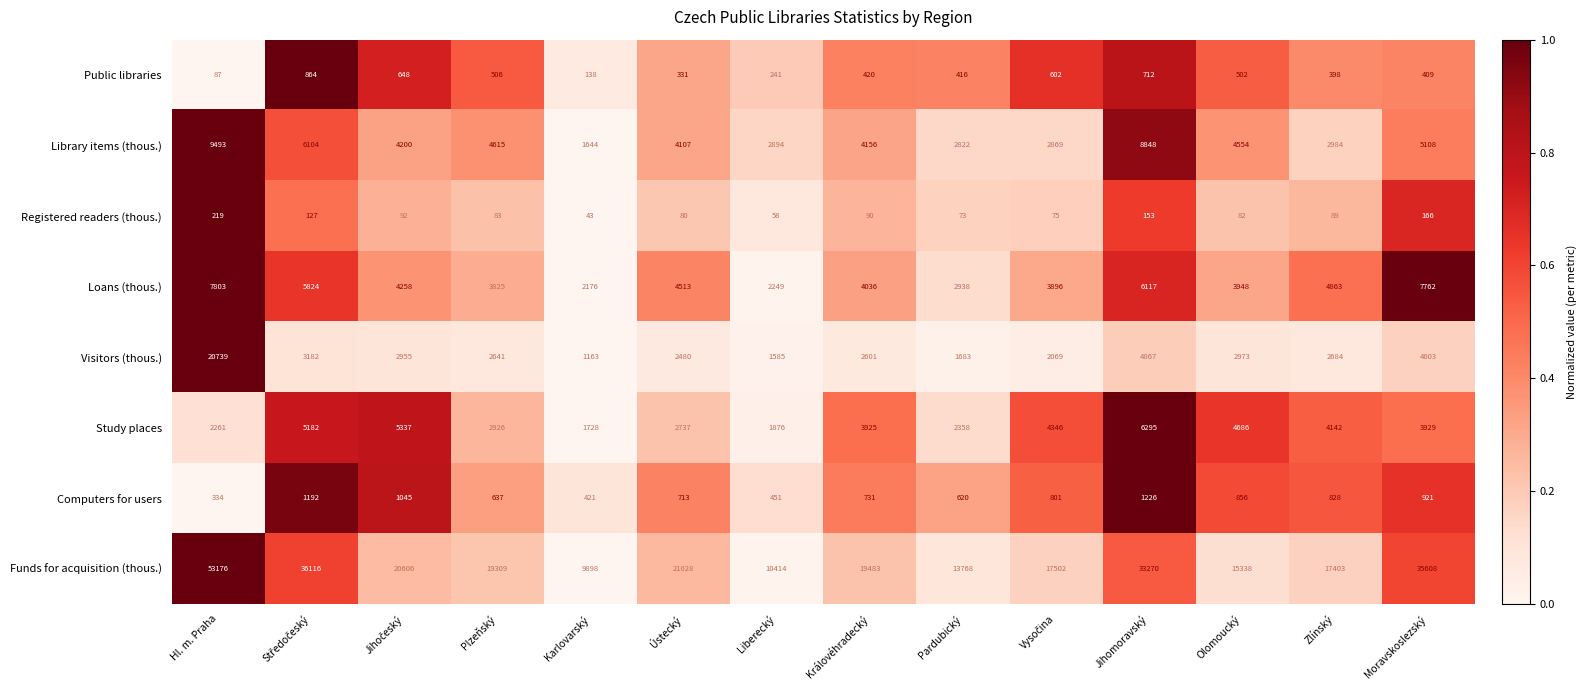

What is the total value across all series at Olomoucký?

32939